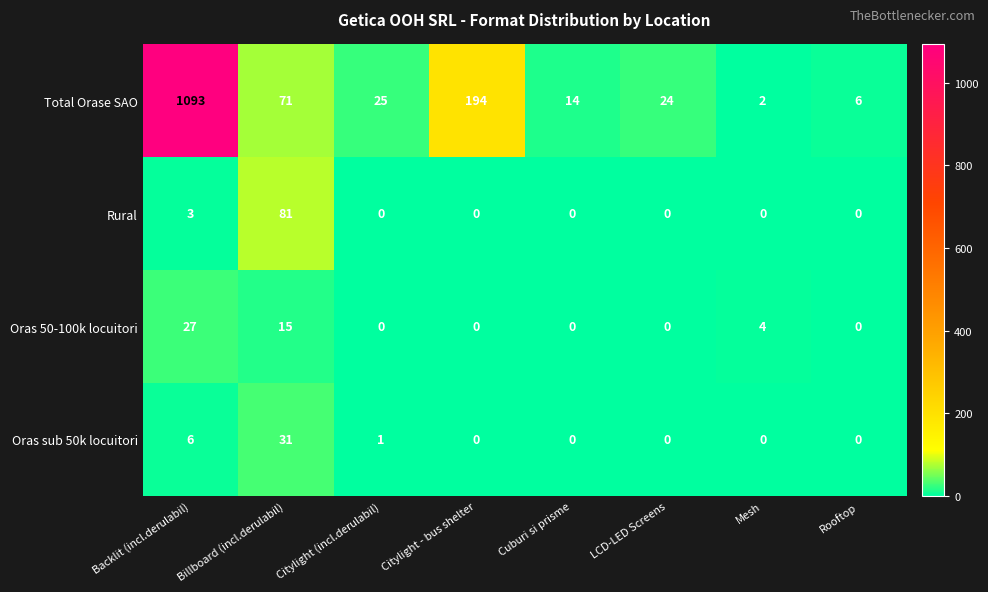

Which series has the largest range (max minus min)?

Total Orase SAO